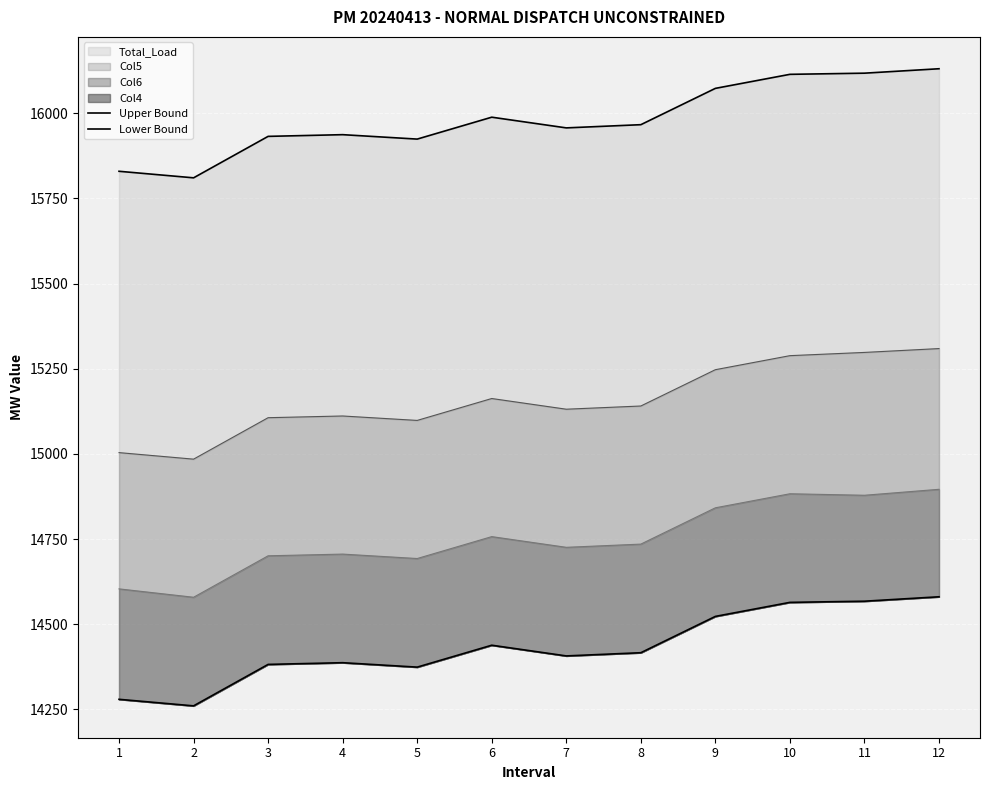

True or false: Upper Bound has more than 1 interior local peaks.

True